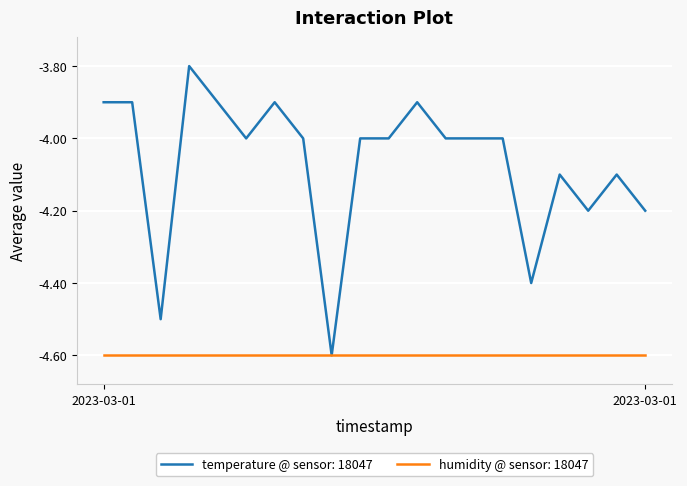

Which series has the widest spread of values?

temperature @ sensor: 18047